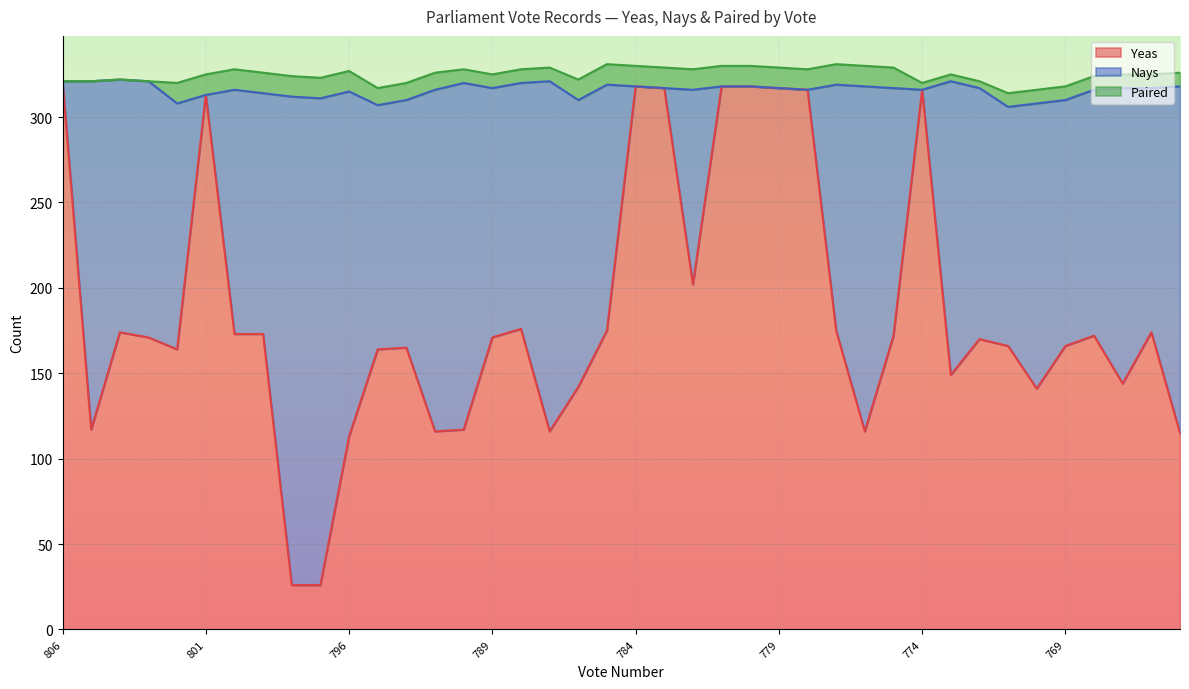

True or false: Paired has a value of 7 at 778.

False